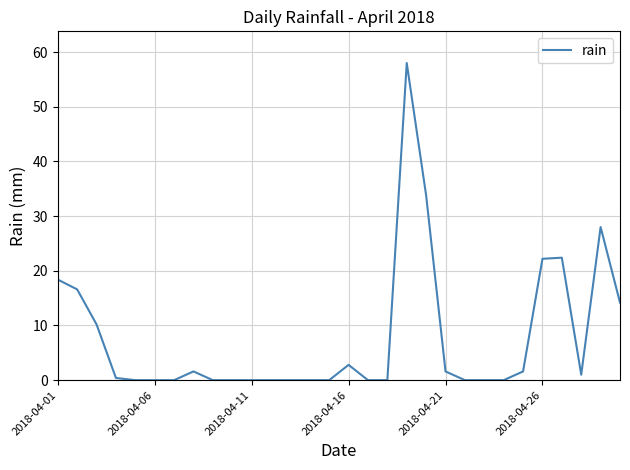

What is the greatest value displayed?

58.0